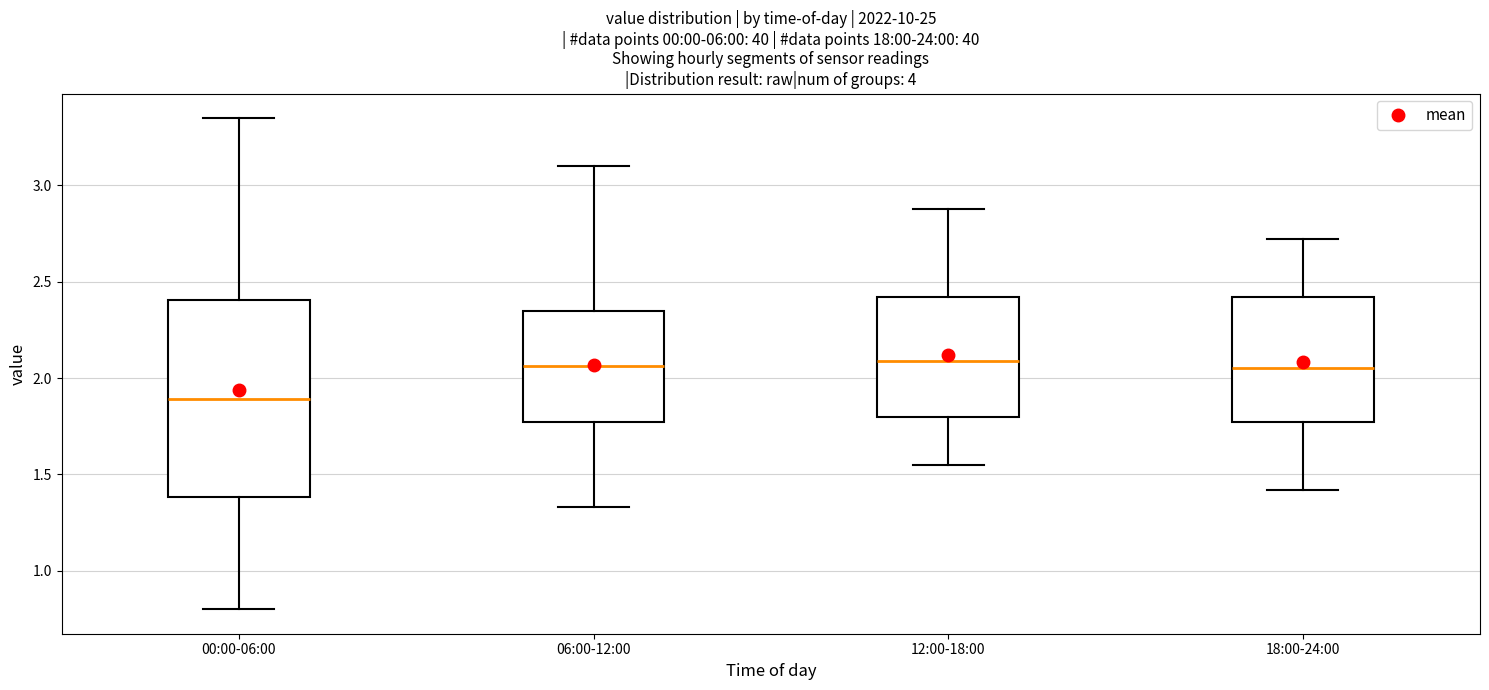

Comparing the boxes themselves (not the whiskers), which one is the tallest?

00:00-06:00